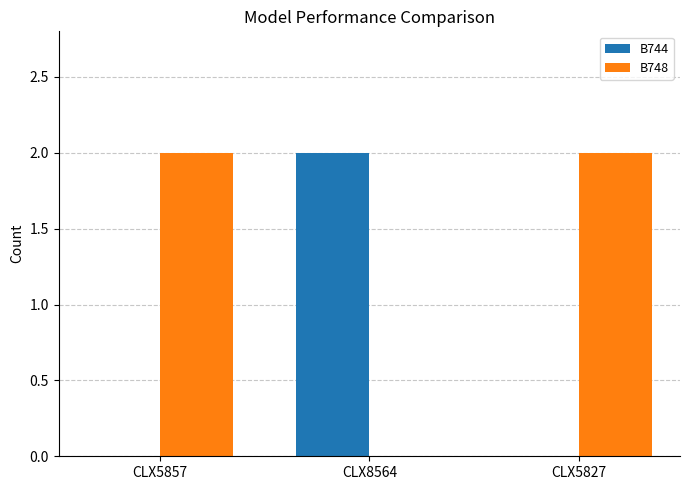

Which series has the largest total across all categories?

B748